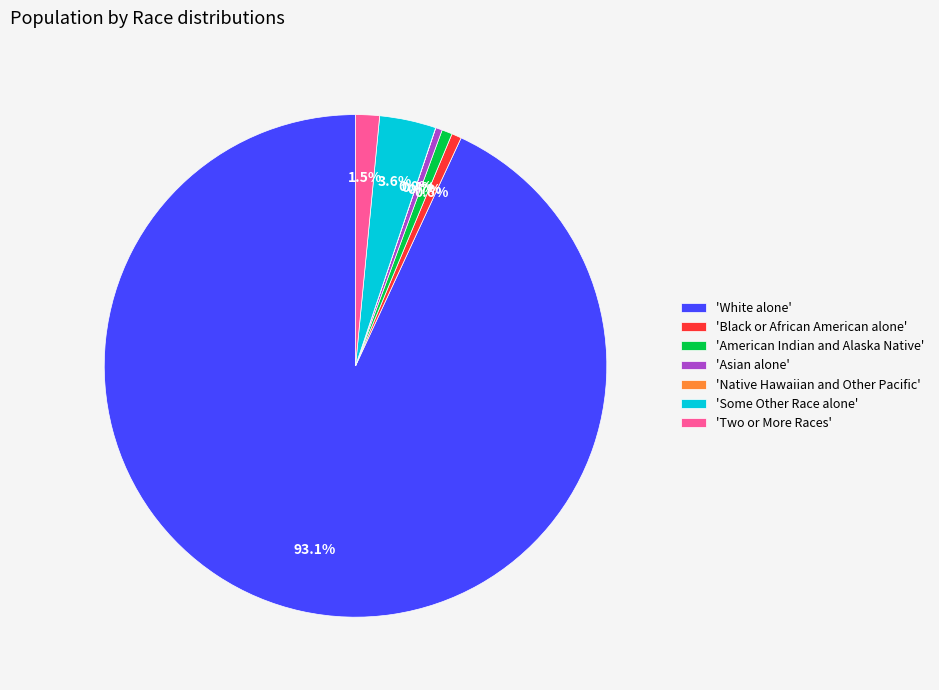

Which category has the biggest portion of the pie?

'White alone'